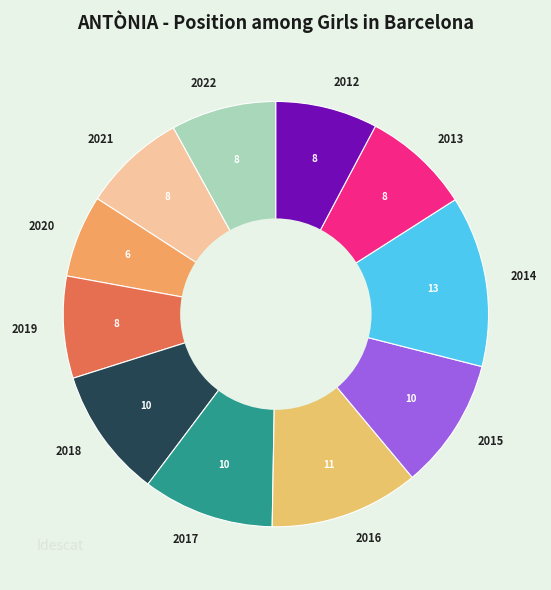

The 2017 slice represents 10% of the pie. True or false?

True